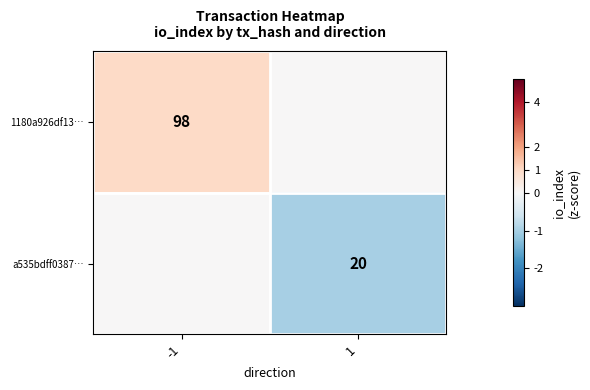

Is the value of a535bdff0387… at 1 greater than the value of 1180a926df13… at -1?

No